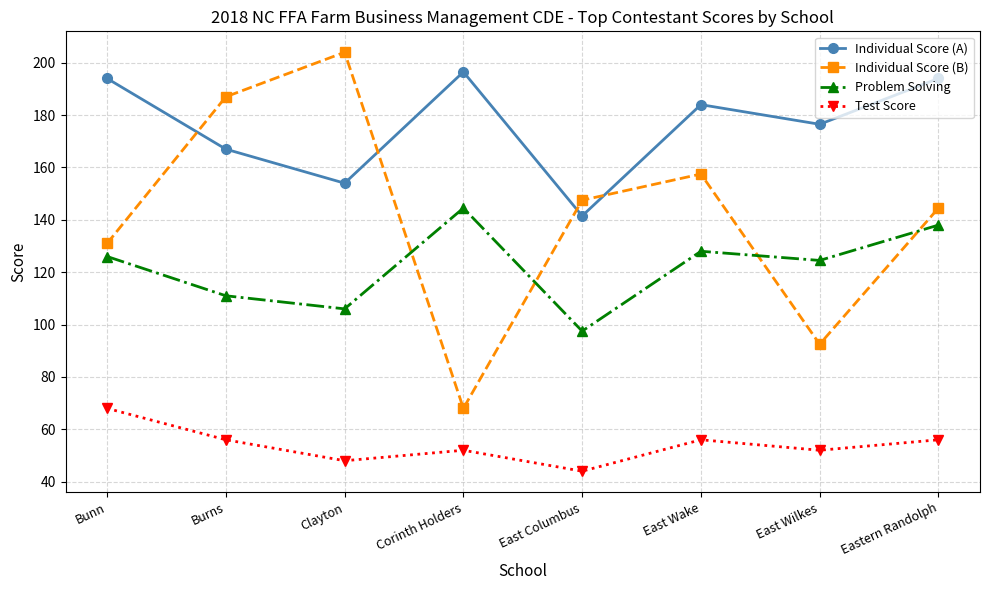

How many values in the Individual Score (B) series are below 147?

4